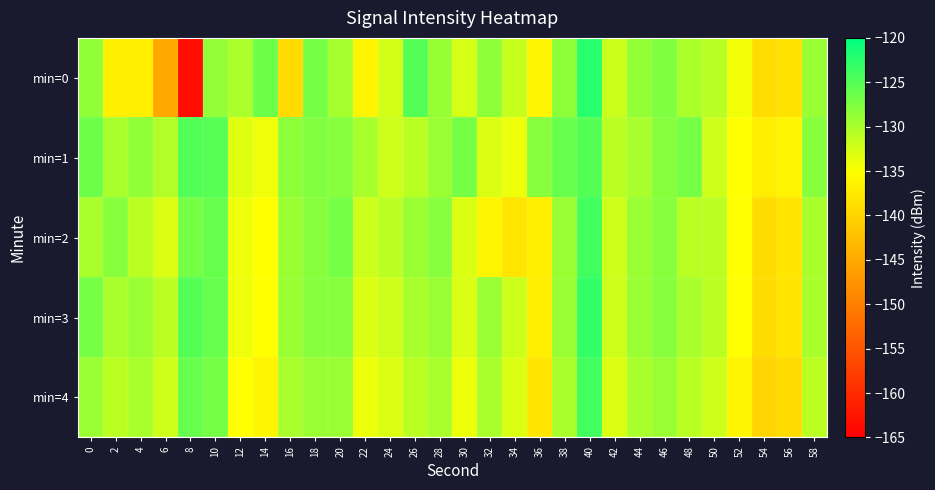

At which category does the chart reach its peak across all series?

40